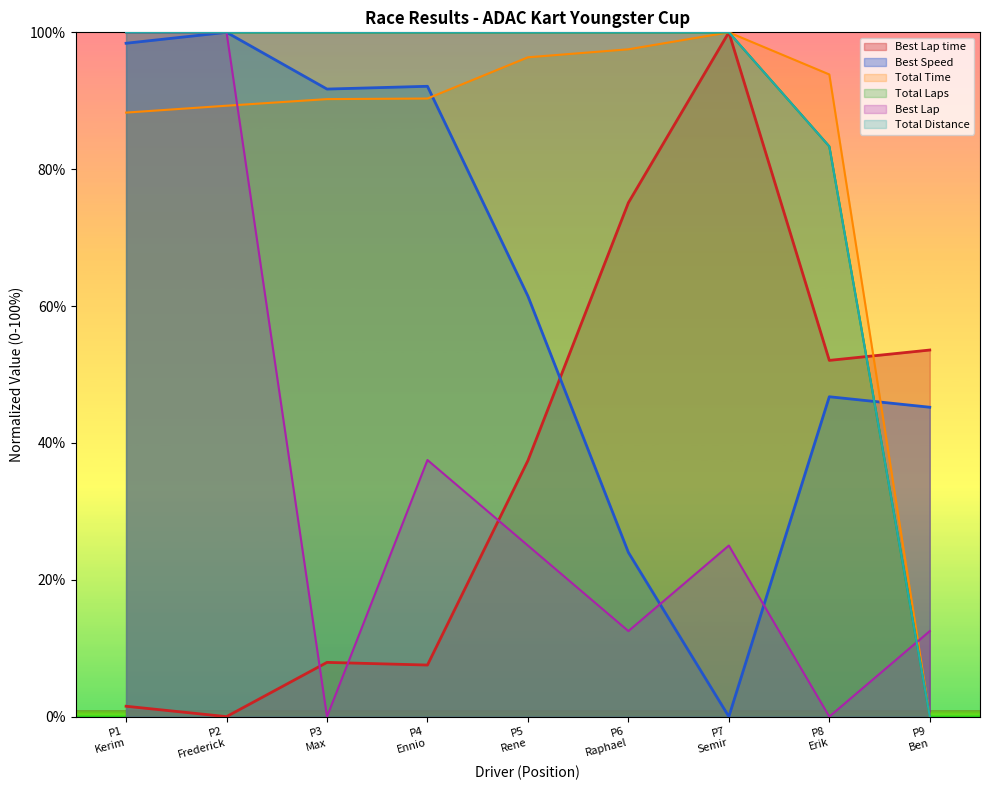

True or false: Best Lap has a value of 25.0 at P7 Semir.

True